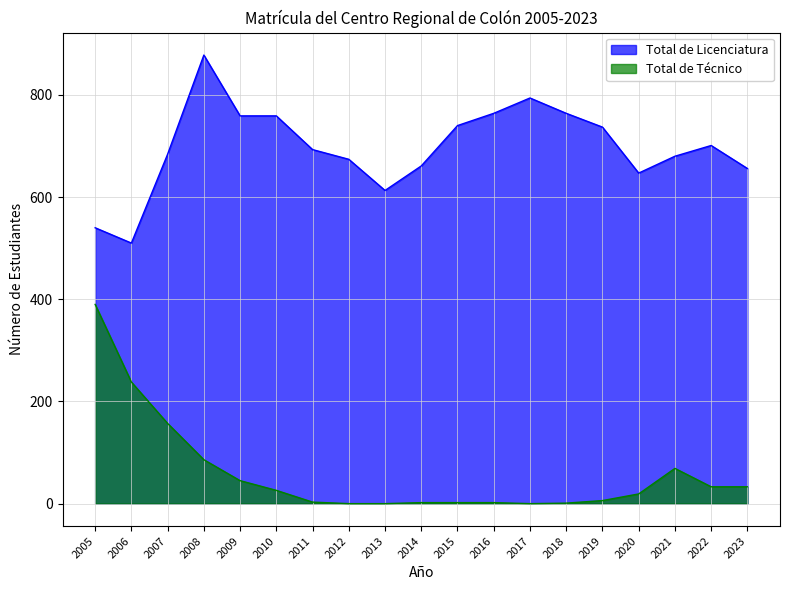

What is the sum of all Total de Técnico values?

1112